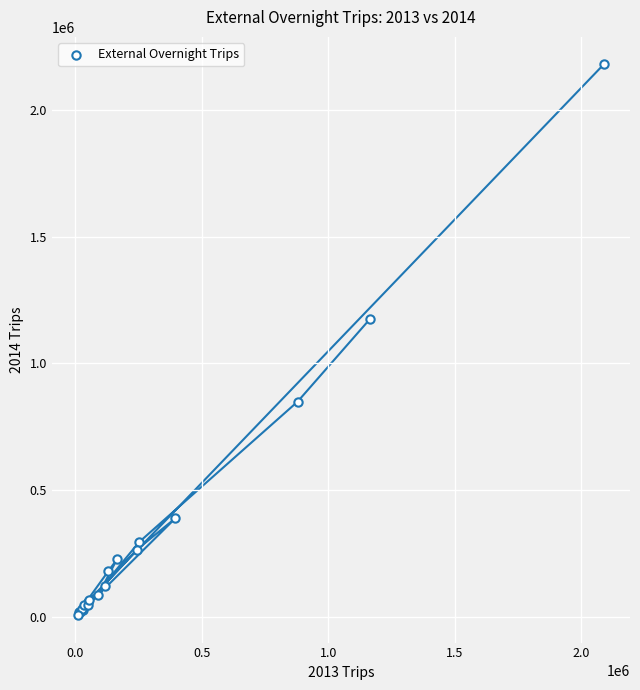

What Y value in the scatter plot is closest to 1093251?

1174608.4